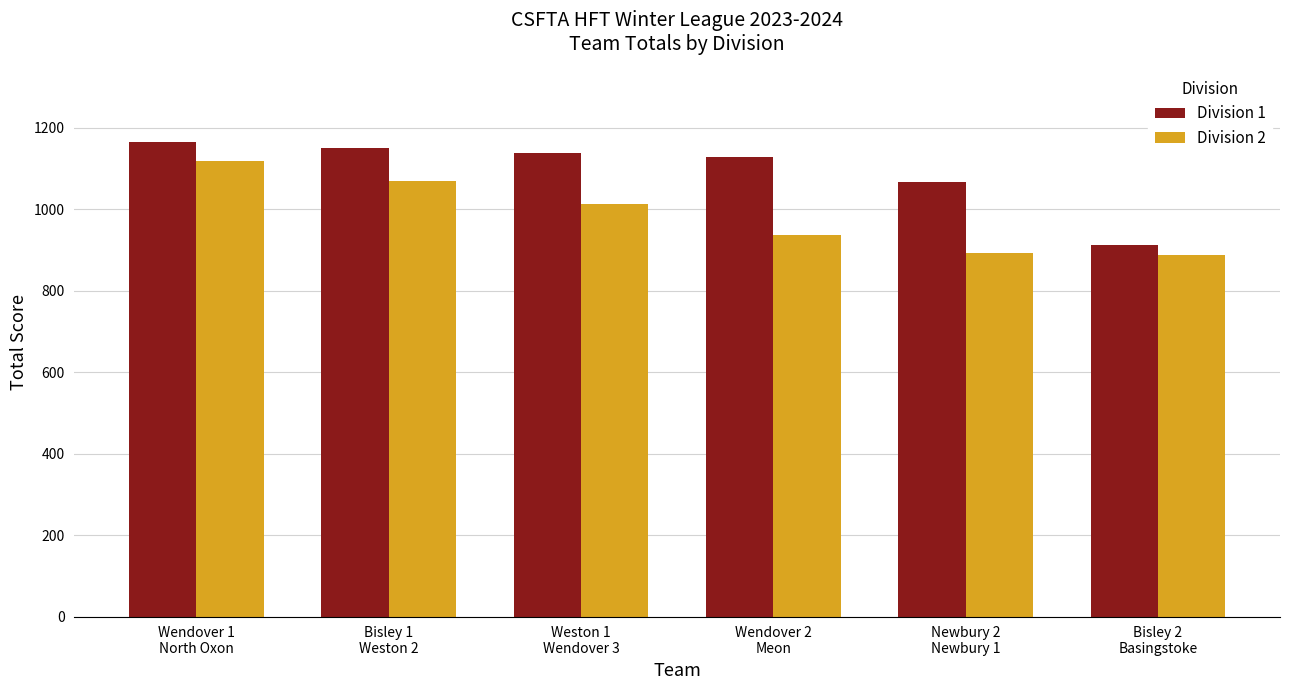

What position from the left is Bisley 2
Basingstoke?

6